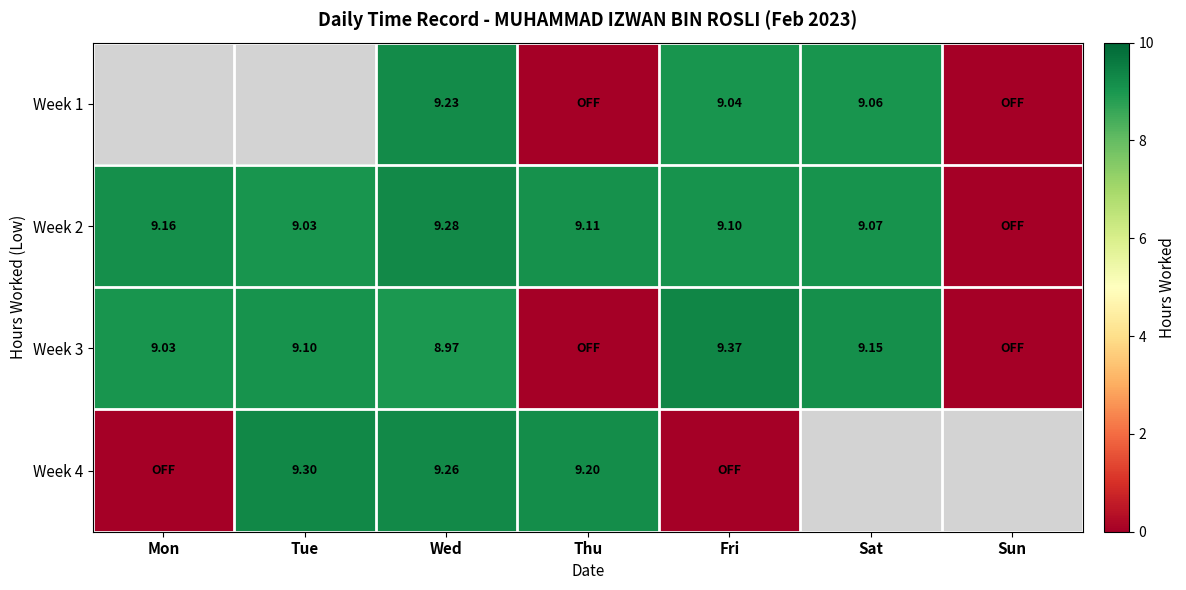

Is the value of Week 2 at Thu greater than the value of Week 4 at Tue?

No